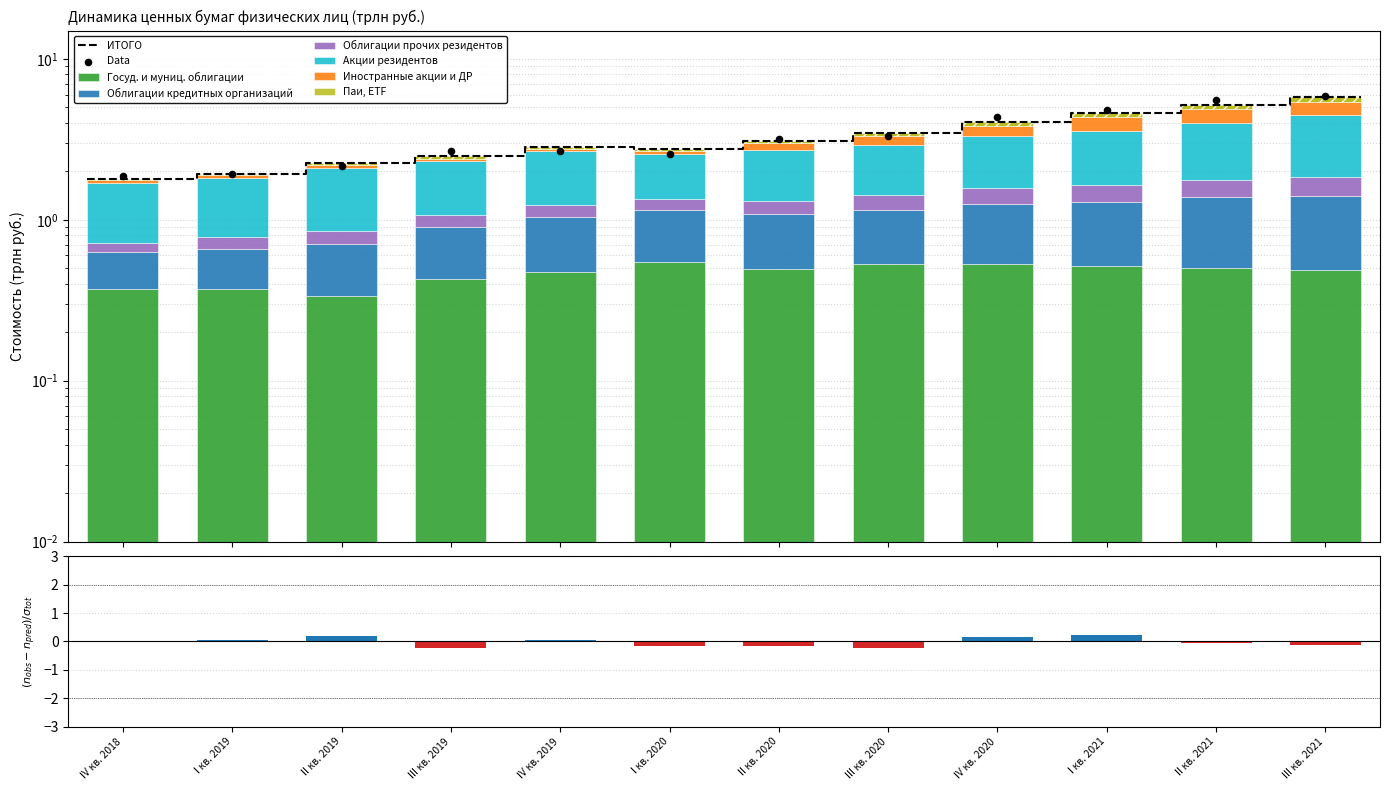

Which series has the largest total across all categories?

Акции резидентов